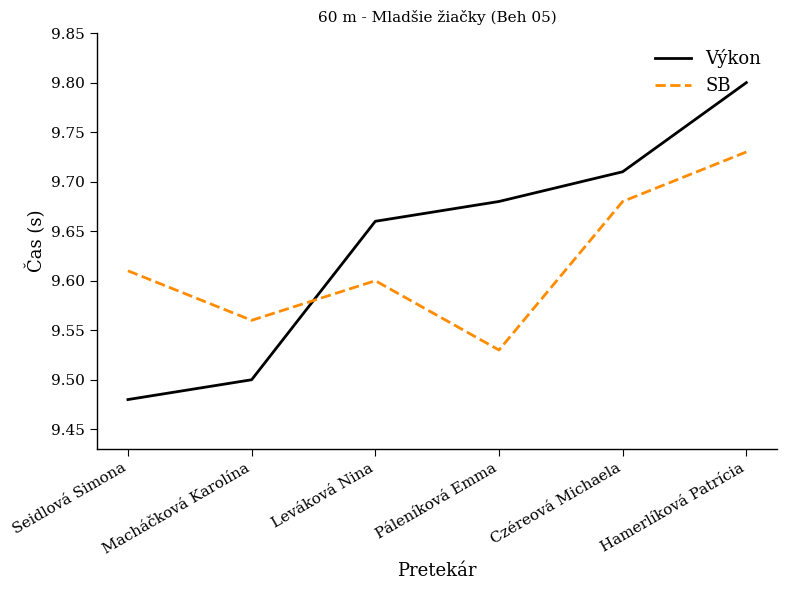

Rank the series at Leváková Nina from lowest to highest value.

SB, Výkon